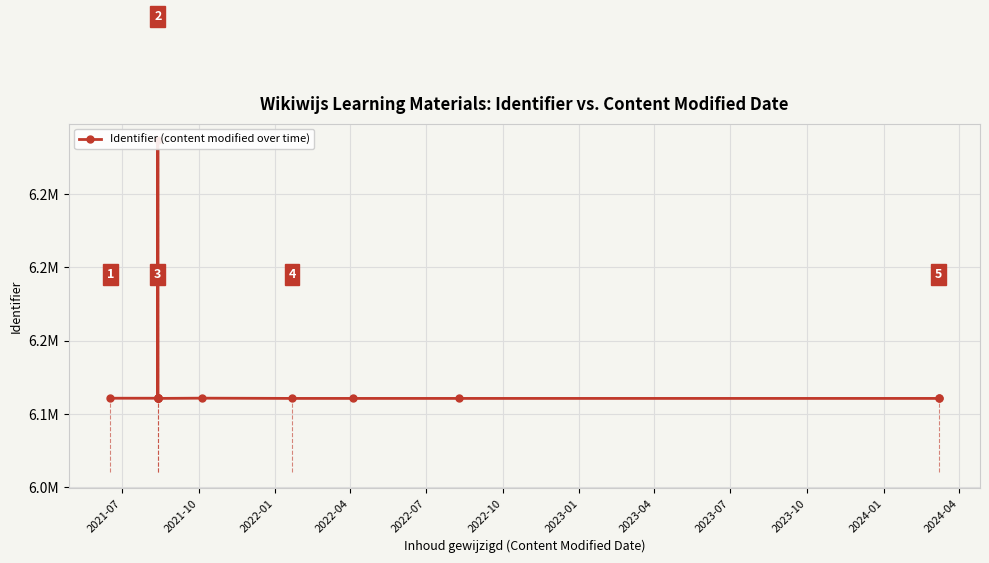

Where does the data first go above 6110838?

2021-07